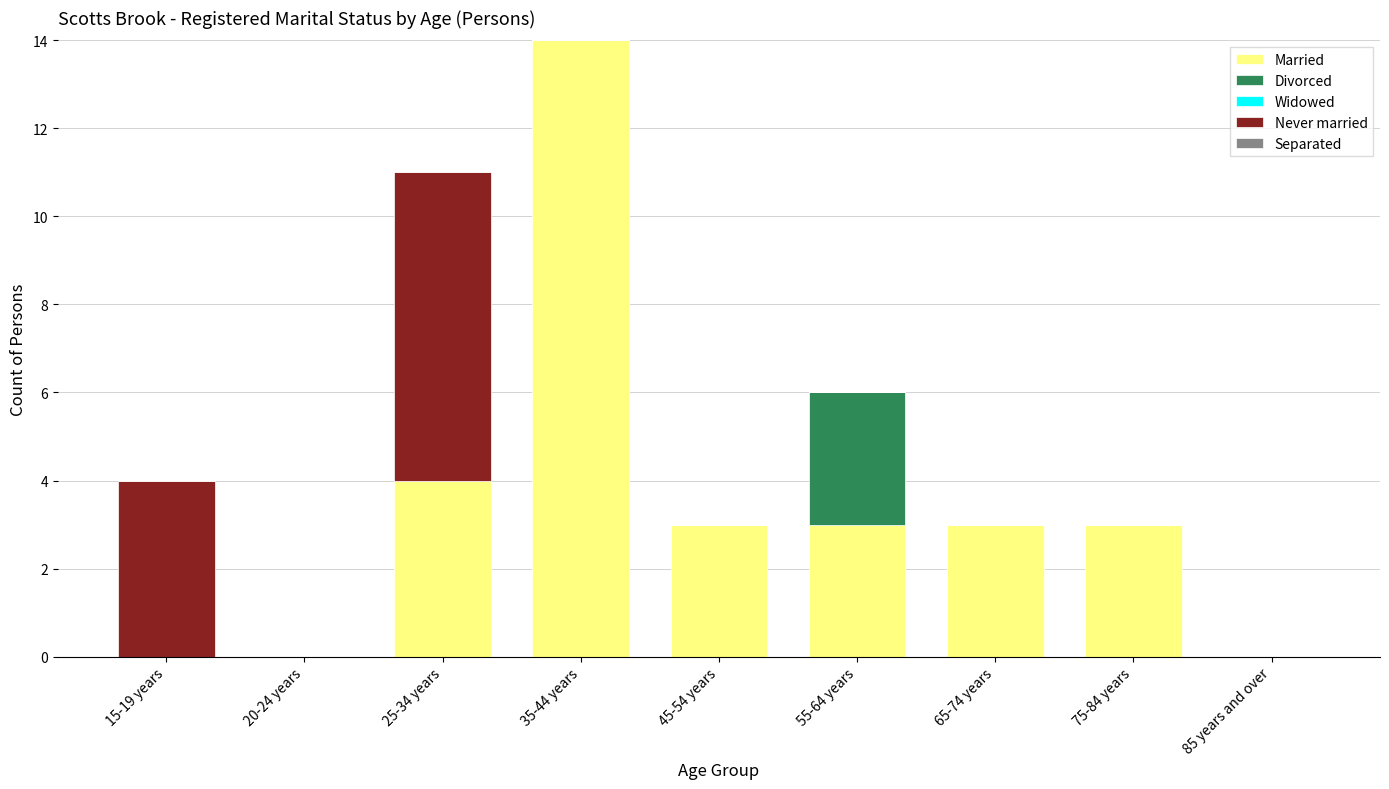

How many categories are shown in the chart?

9